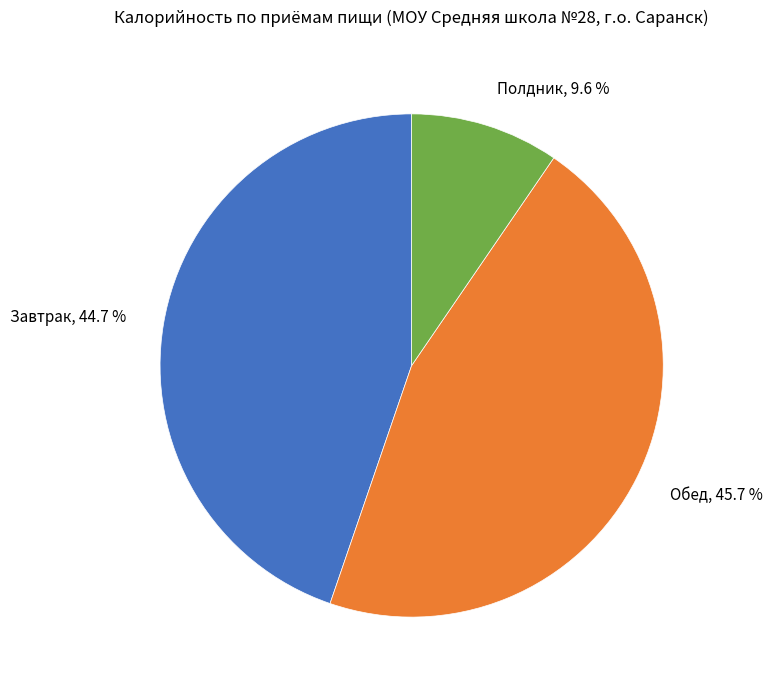

Which slice is the smallest?

Полдник